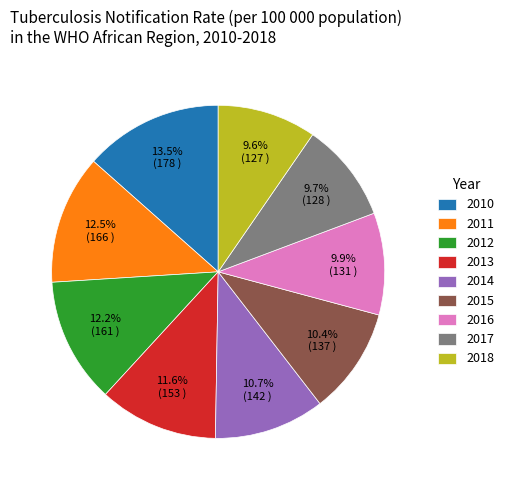

Do 2015 and 2012 together represent more than half of the pie?

No